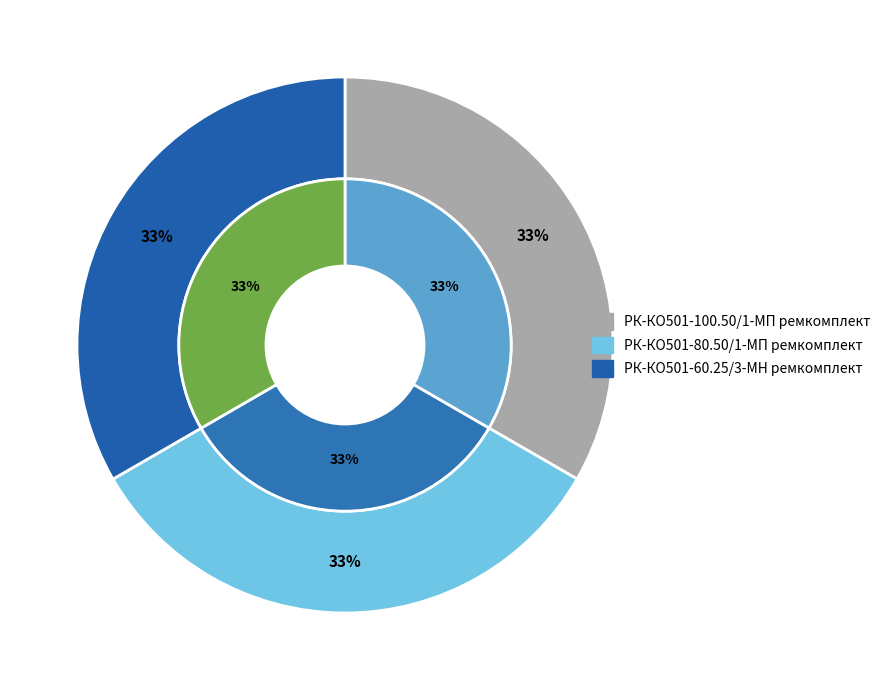

Which category has the smallest portion of the pie?

РК-КО501-80.50/1-МП ремкомплект